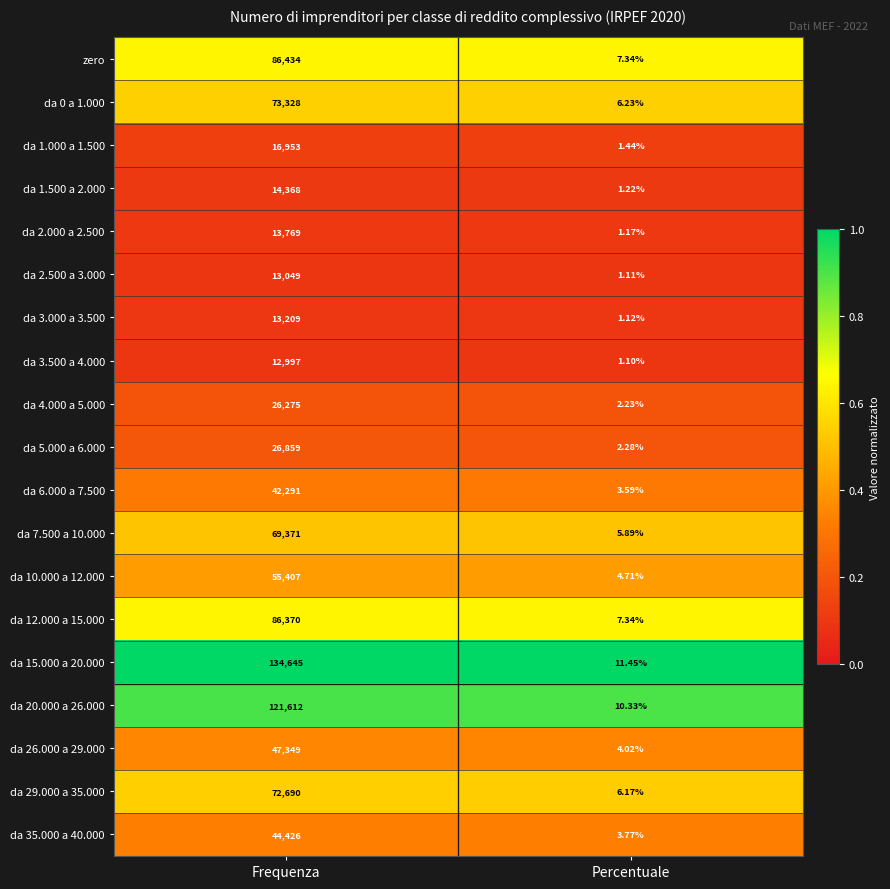

Where is da 29.000 a 35.000 nearest to the value 36348?

Percentuale